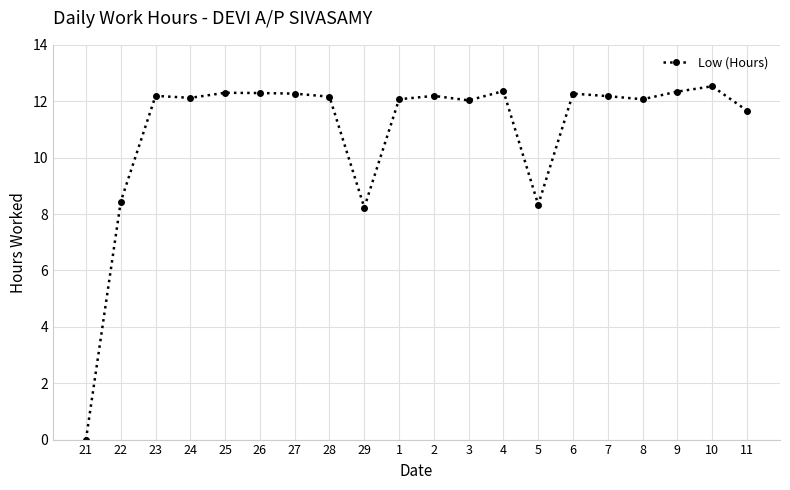

True or false: the data has more than 1 interior local peaks.

True